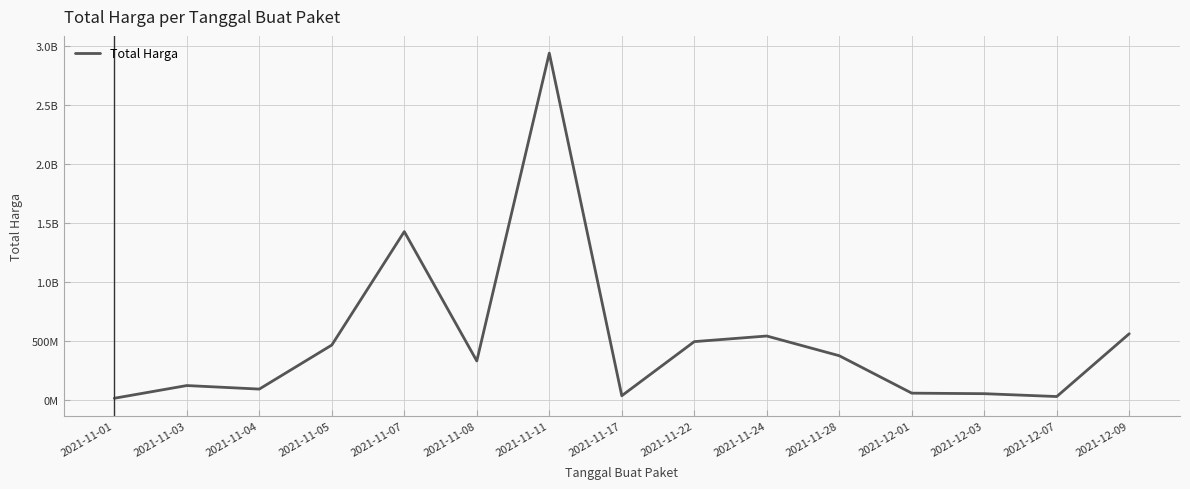

What is the difference between the maximum and second lowest values?

2911551240